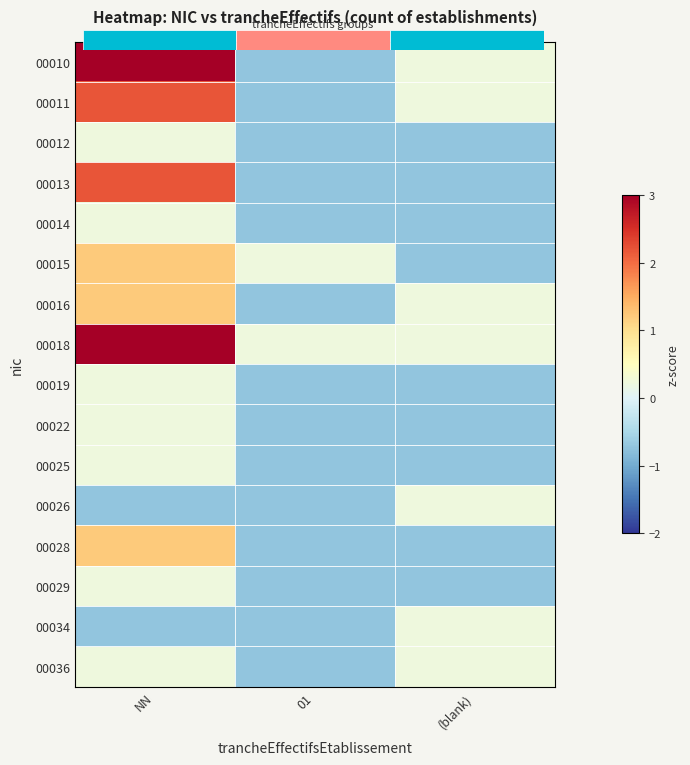

What is the maximum value for 00034?

0.2